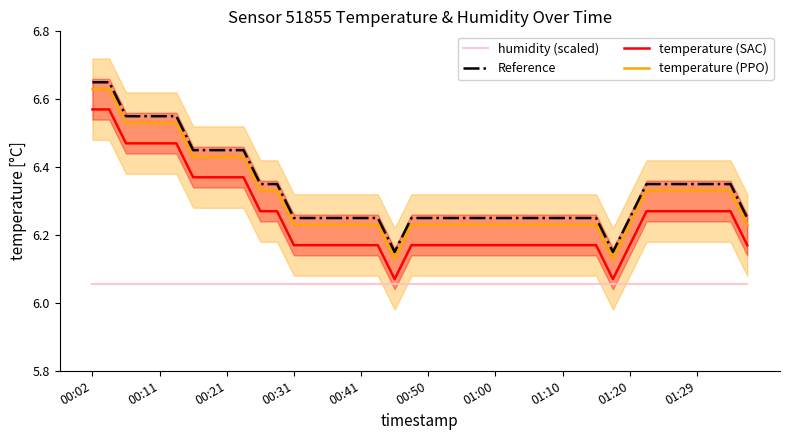

Is it true that Reference equals 1.5 at 01:20?

False